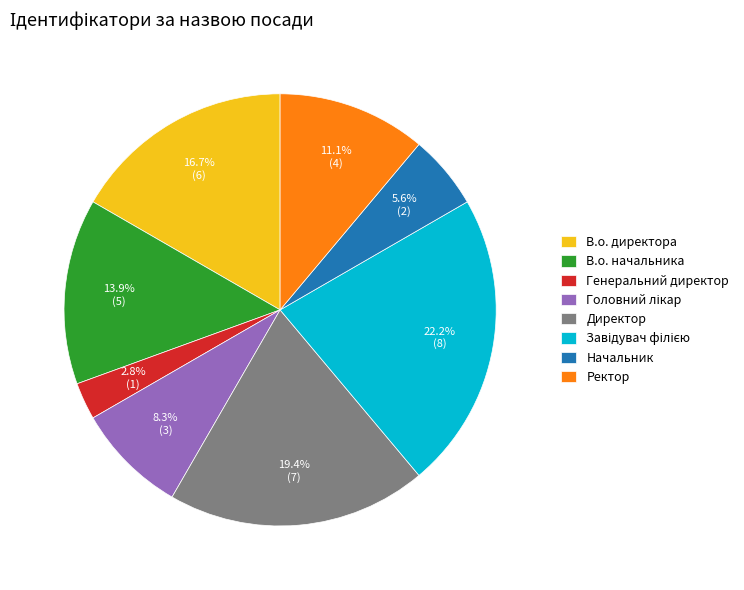

What portion of the pie excludes Директор?

80.6%